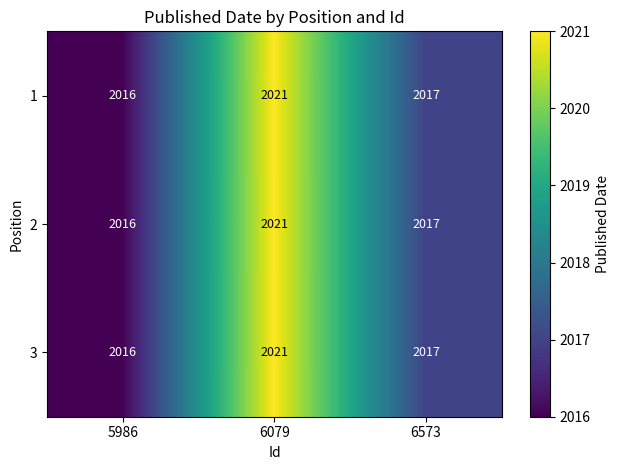

What is the total value across all series at 6079?

6063